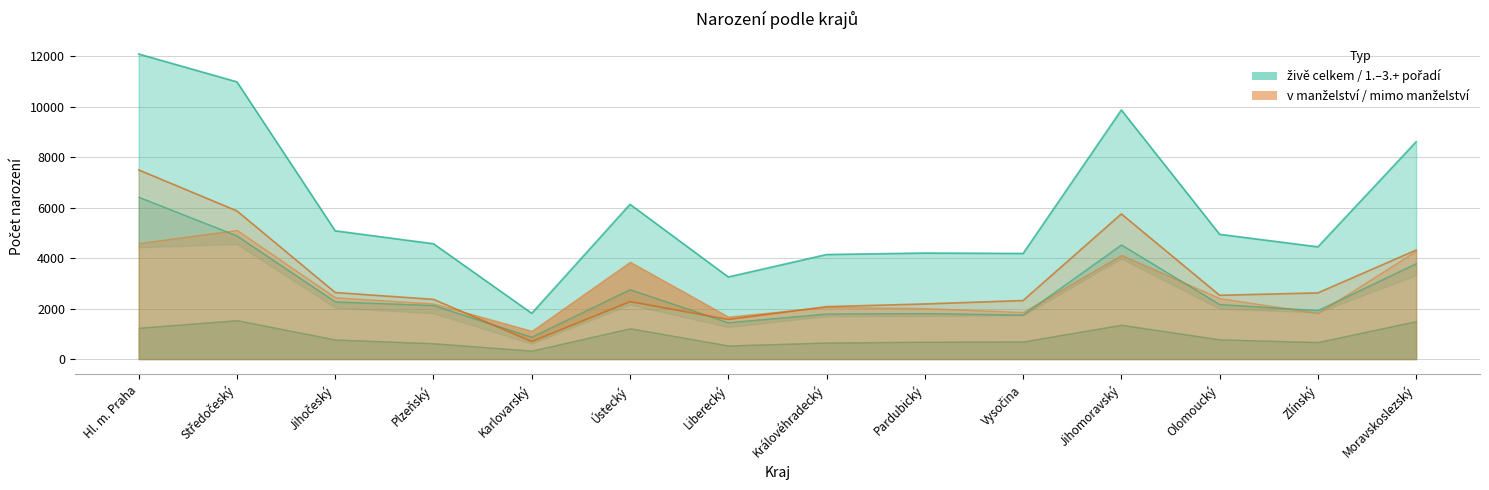

What is the difference between the maximum and minimum values in the 1. pořadí series?

5548